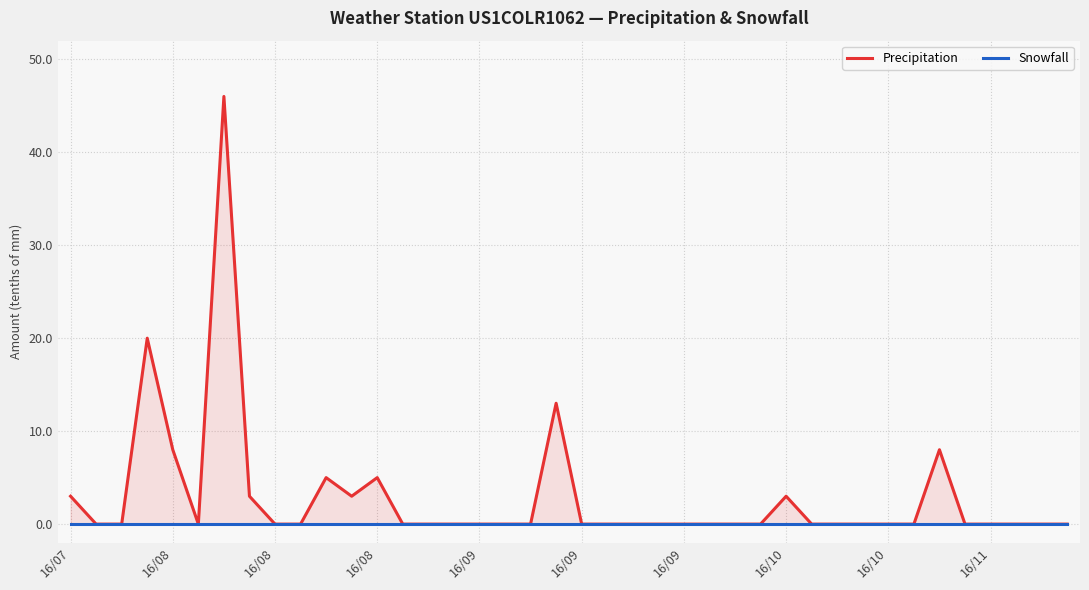

True or false: Snowfall and Precipitation intersect in this chart.

False